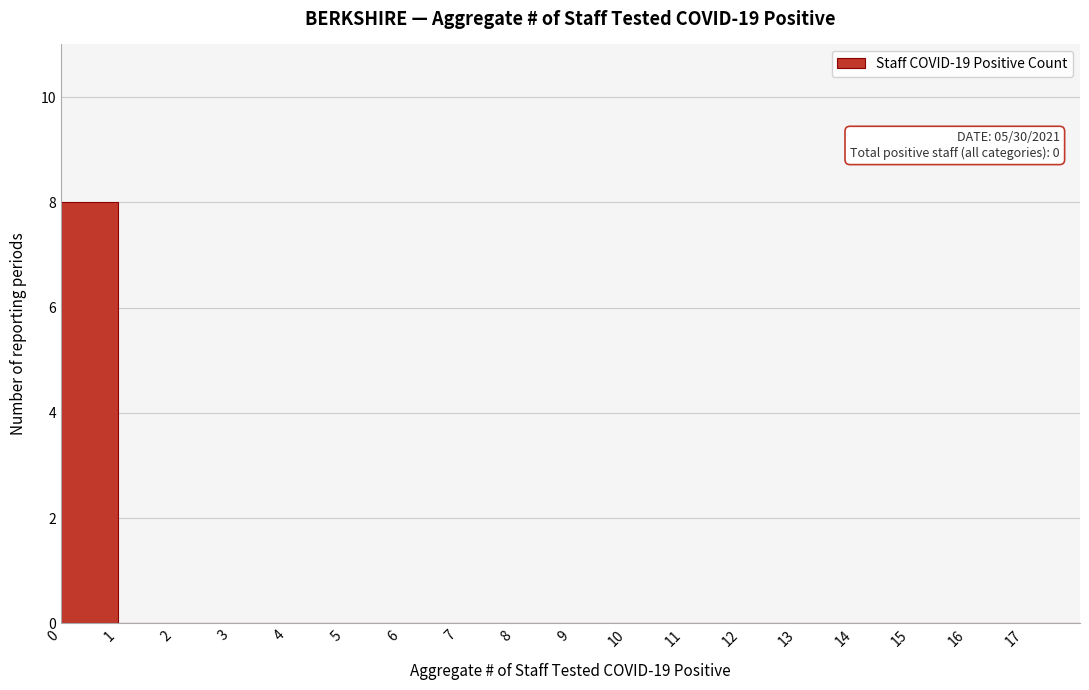

Which range on the x-axis has the tallest bar?

0 to 1